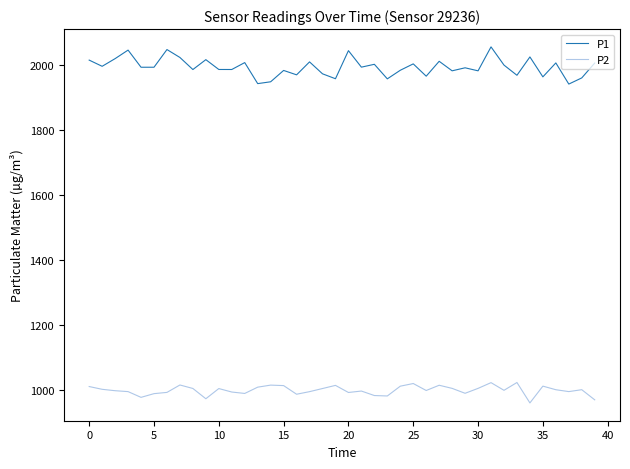

How many lines are shown in the chart?

2